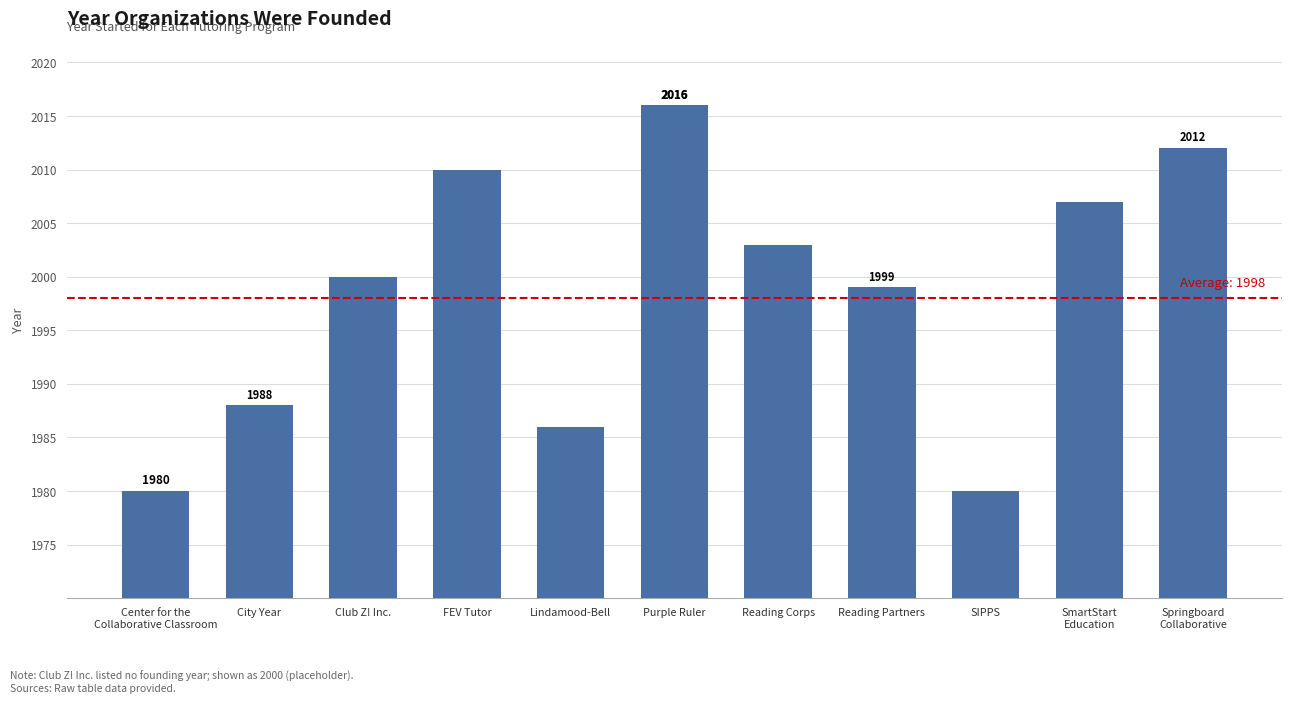

What is the ratio of the value at Center for the
Collaborative Classroom to the value at Lindamood-Bell?

1.0